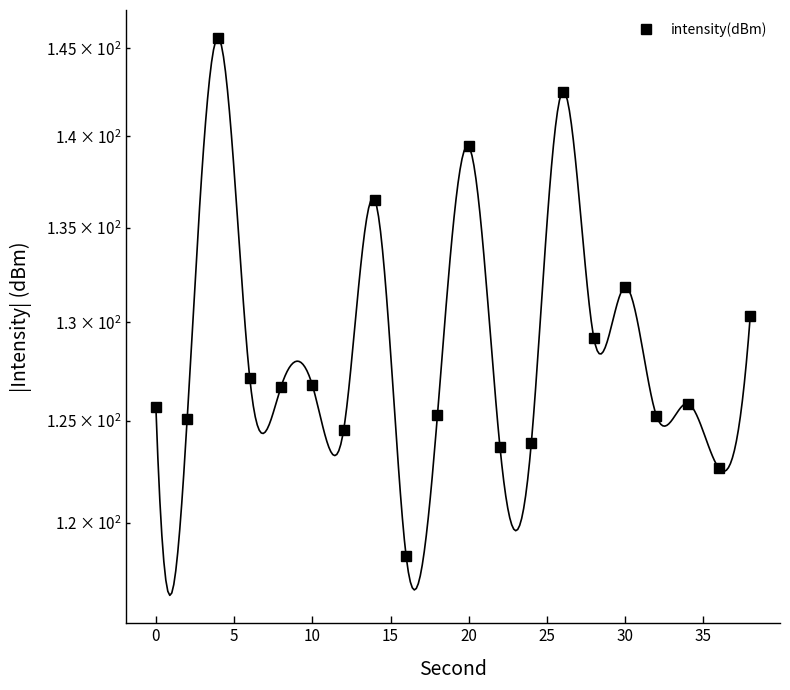

Between 0 and 10, which is larger?

10